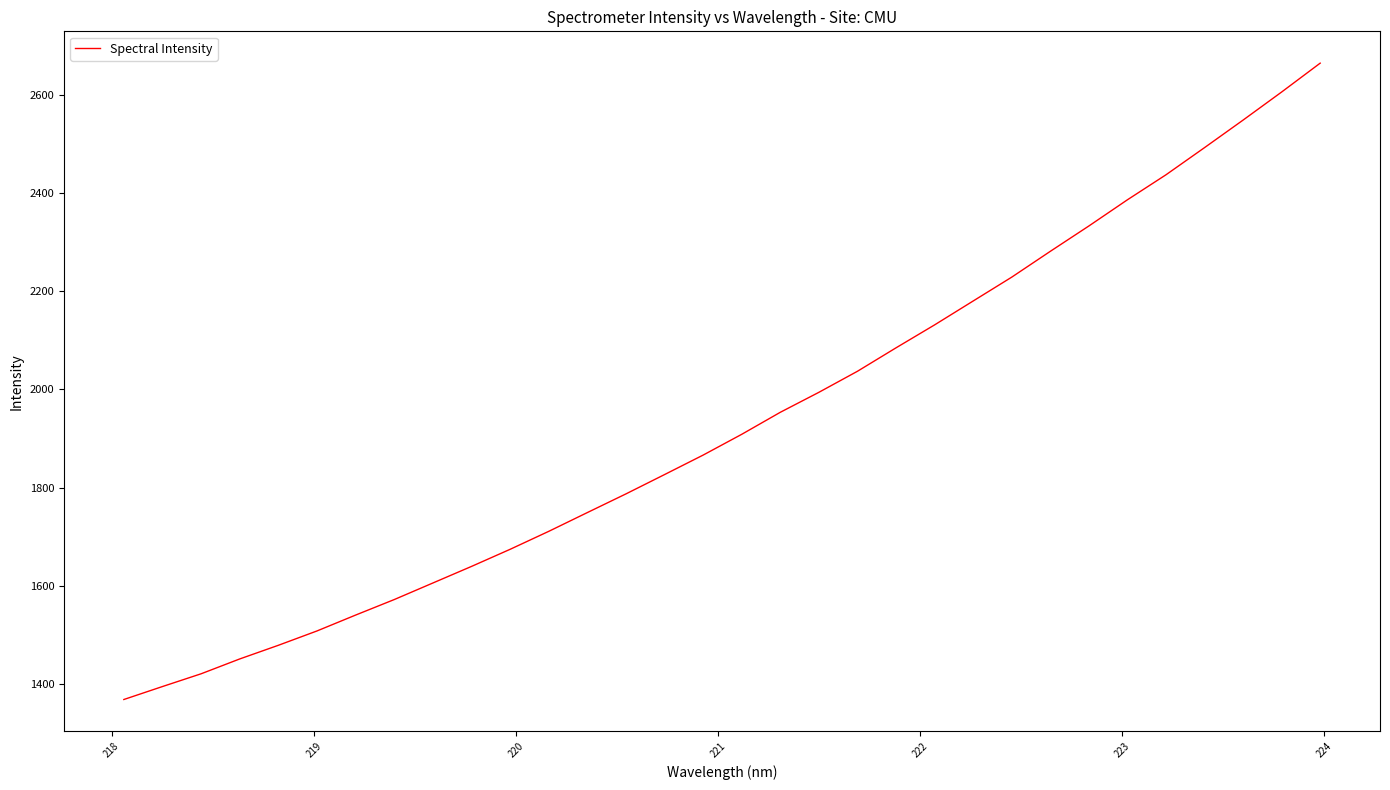

What is the greatest value displayed?

2664.2